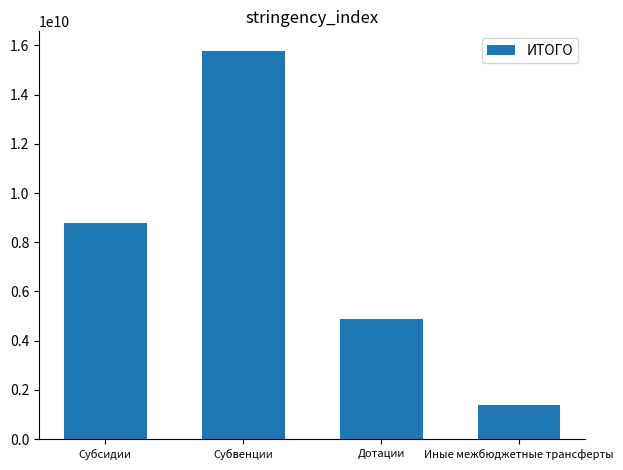

What is the sum of the values at Иные межбюджетные трансферты and Субвенции?

17176138065.3